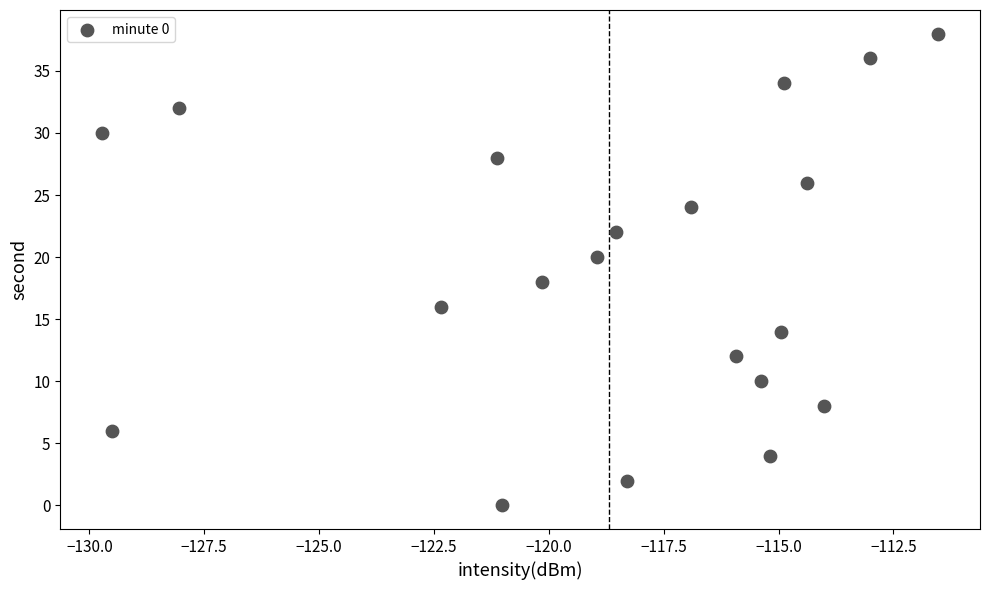

What is the range of Y values (max minus min)?

38